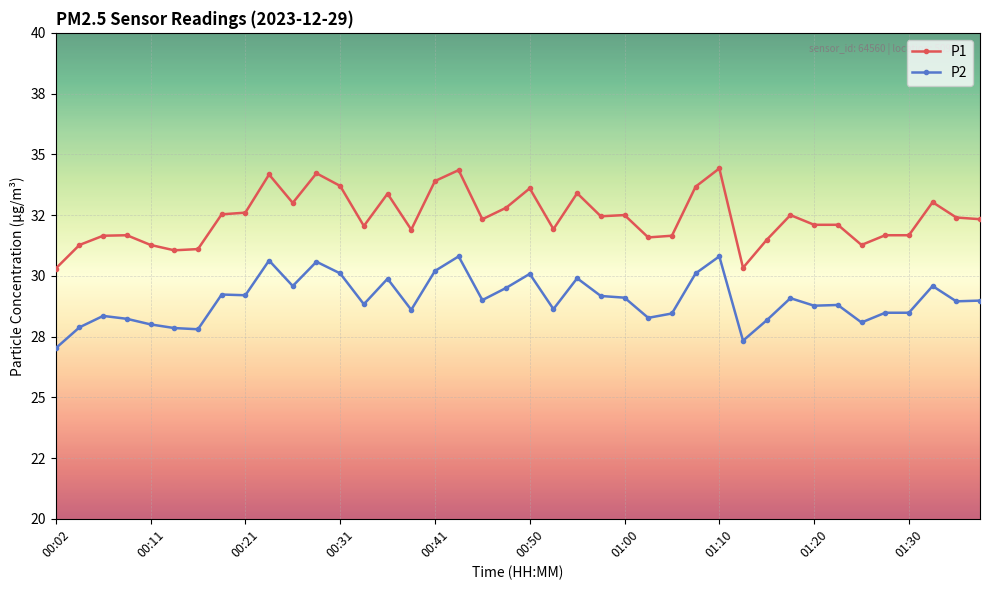

True or false: P1 and P2 cross at least once.

False